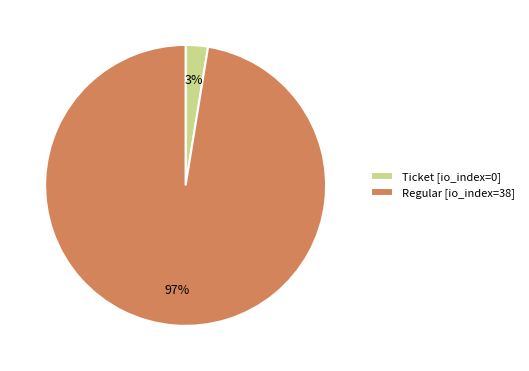

How many segments does this pie chart have?

2